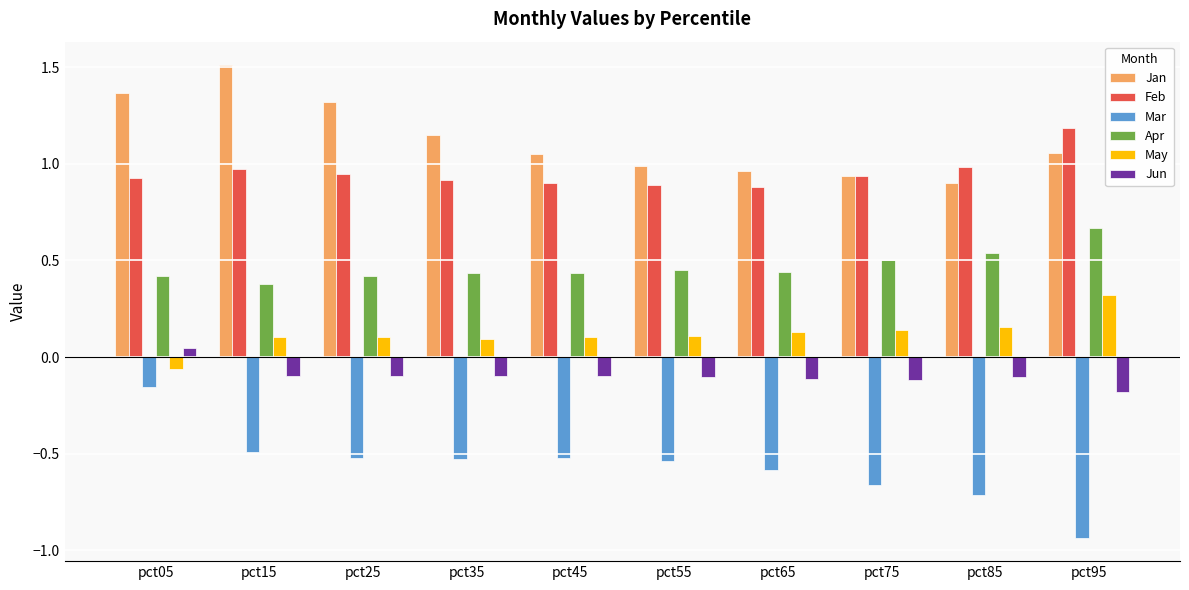

What is the sum of all Apr values?

4.7